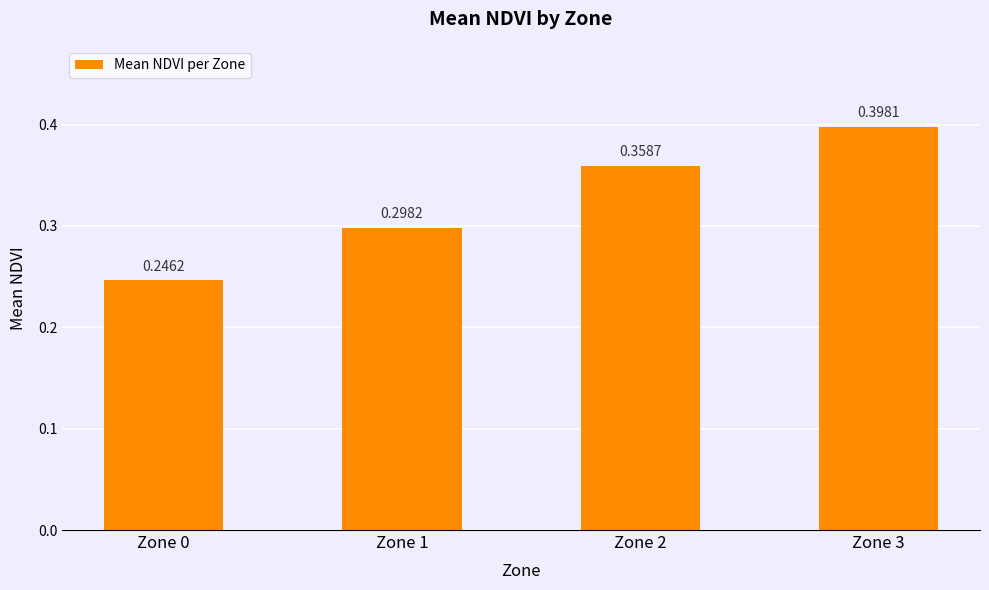

Count the values in the range 0 to 1.

4